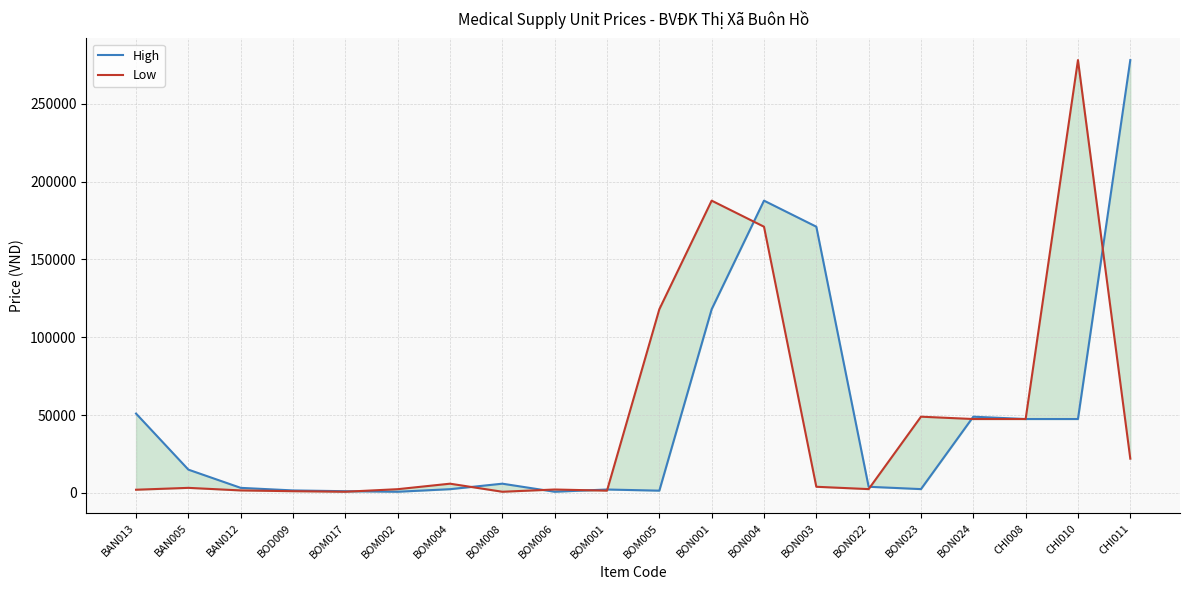

Between which two adjacent categories do Low and High first intersect?

BOM017 and BOM002